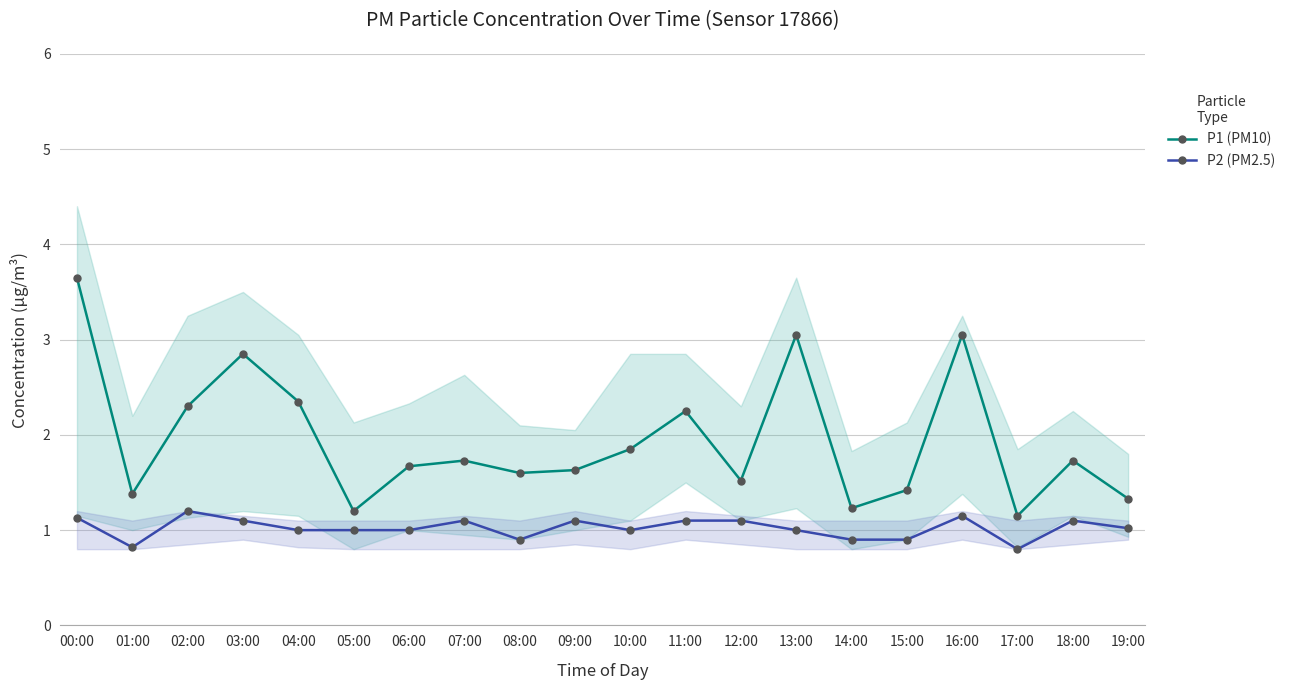

Which series has the largest range (max minus min)?

P1 (PM10)